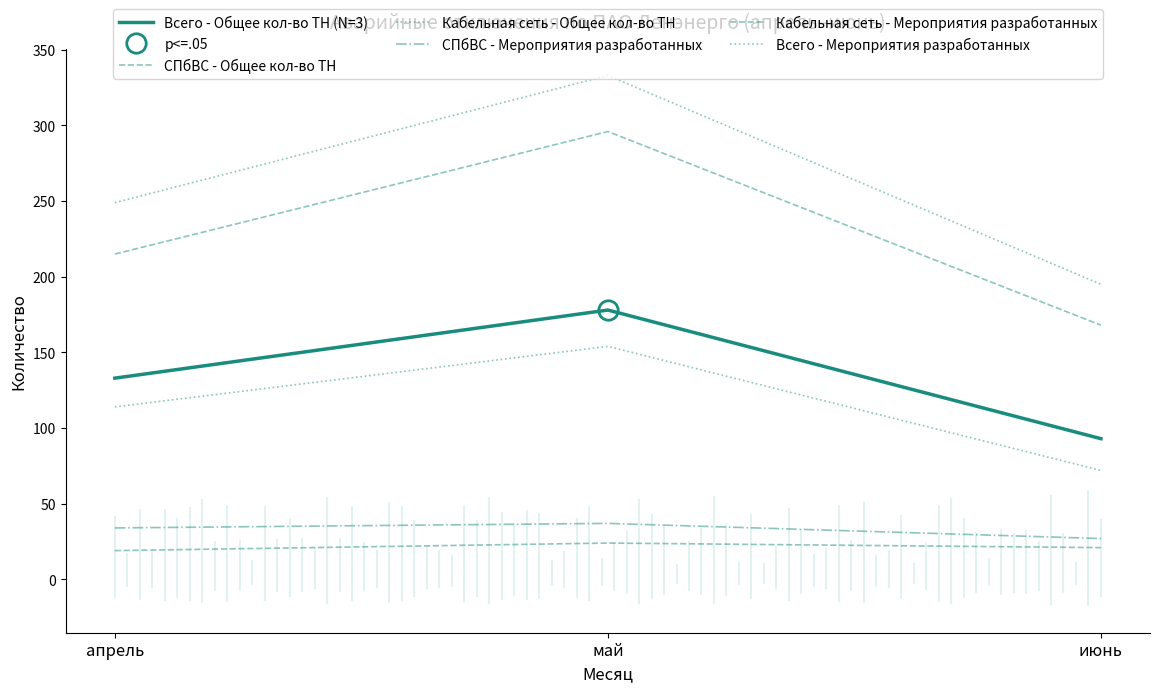

Is the value of СПбВС - Общее кол-во ТН at апрель greater than the value of Кабельная сеть - Общее кол-во ТН at апрель?

No